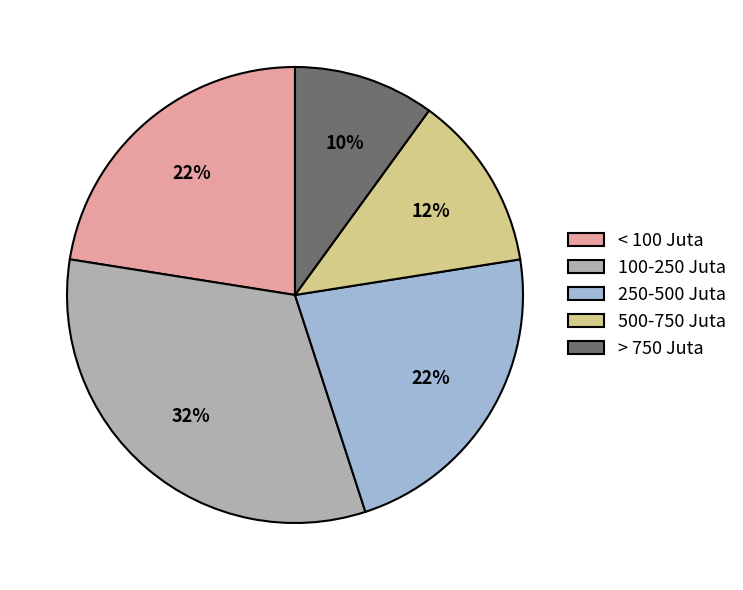

Is it true that 100-250 Juta is 21% of the pie?

False